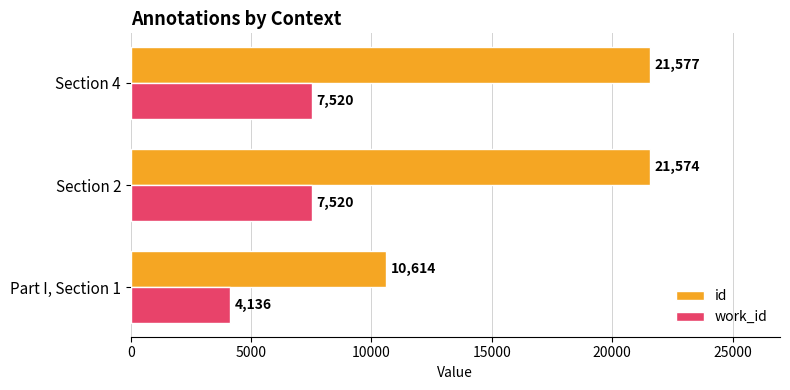

What is the maximum value for id?

21577